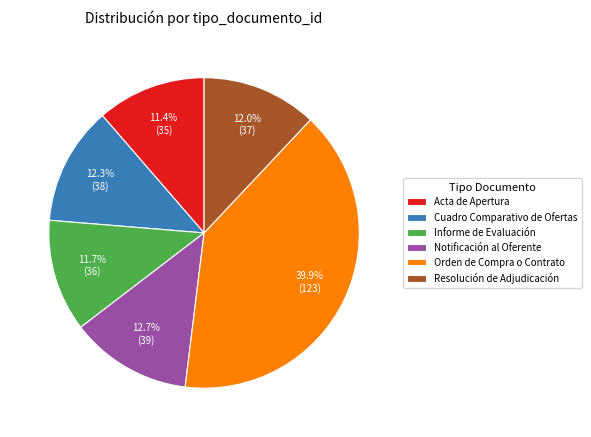

What is the total percentage of Cuadro Comparativo de Ofertas and Informe de Evaluación?

24.0%